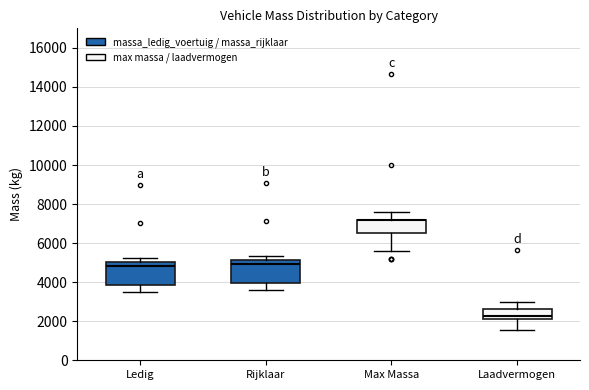

Reading left to right, transcribe this box plot: for each box, give where its median line is, the range the box spans, and where its two whiskers end, as read against the y-axis. The values are not printed on the chart, so give them approximately, as read against the axis.

Ledig: median 4800, box 3800 to 5000, whiskers 3400 to 5200
Rijklaar: median 5000, box 4000 to 5200, whiskers 3600 to 5400
Max Massa: median 7200 (drawn on the box's upper edge), box 6600 to 7200, whiskers 5600 to 7600
Laadvermogen: median 2200 (just above the box's lower edge), box 2200 to 2600, whiskers 1600 to 3000